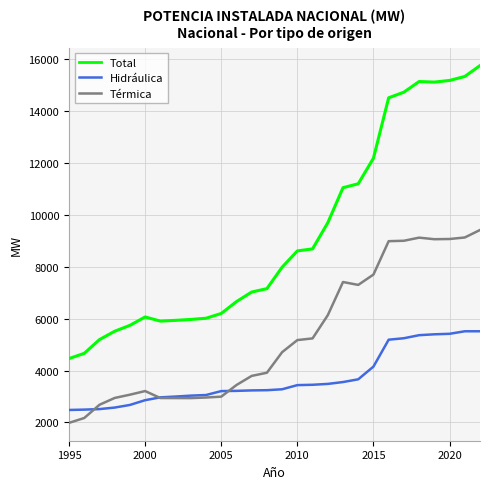

What is the minimum value shown in the chart?

1982.3